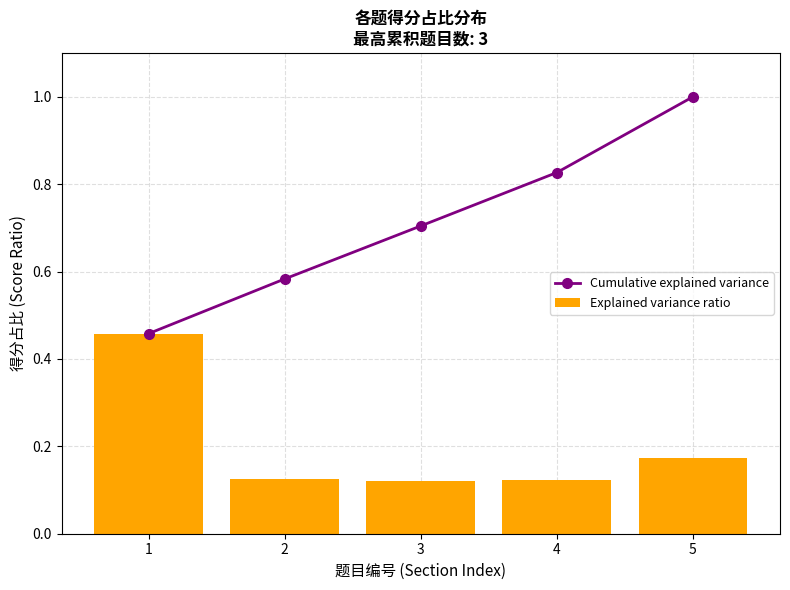

Rank the series by their maximum value, from lowest to highest.

Explained variance ratio, Cumulative explained variance